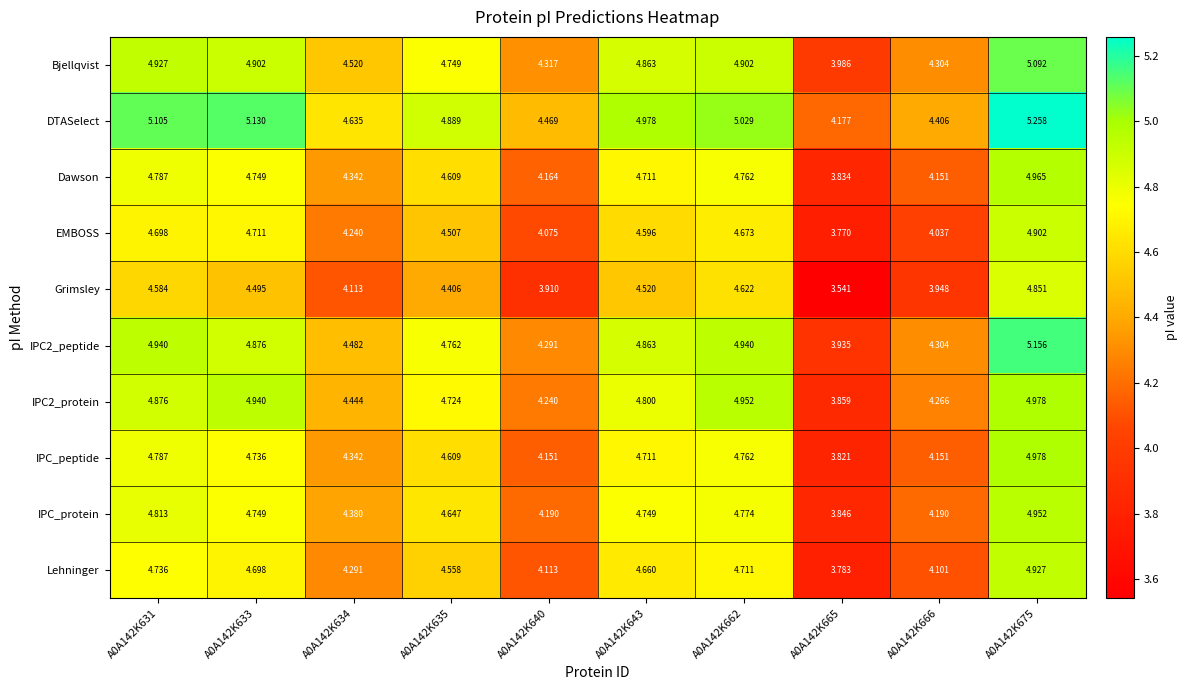

Which series has the largest total across all categories?

DTASelect